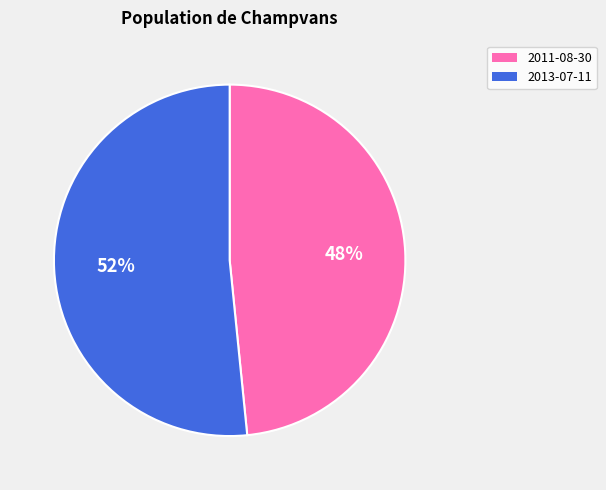

Does any single category account for the majority?

Yes